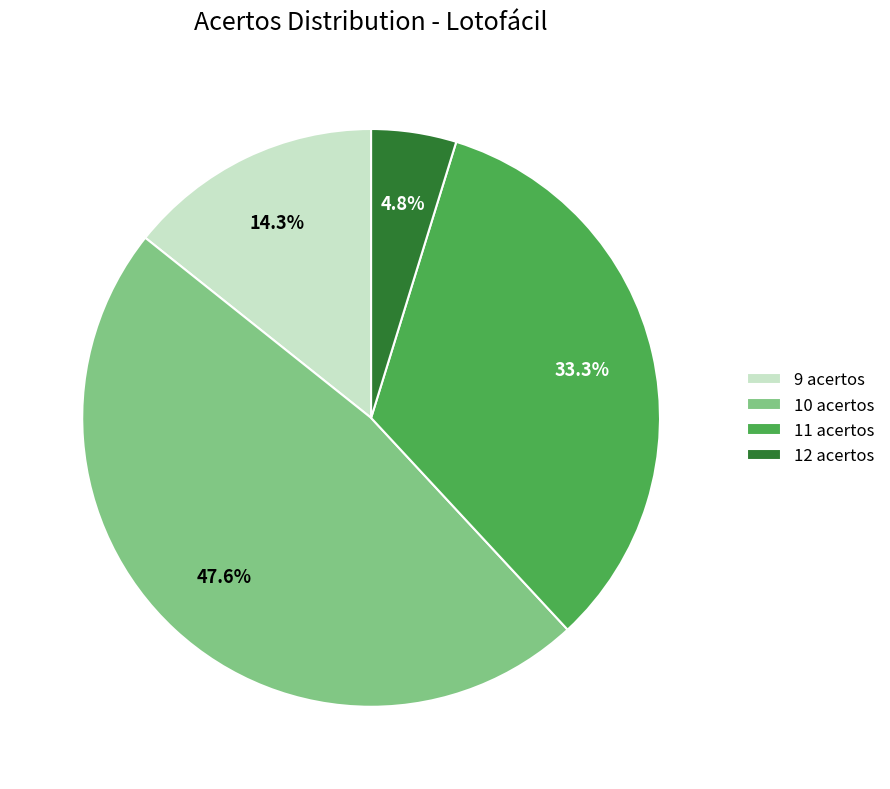

How many segments does this pie chart have?

4